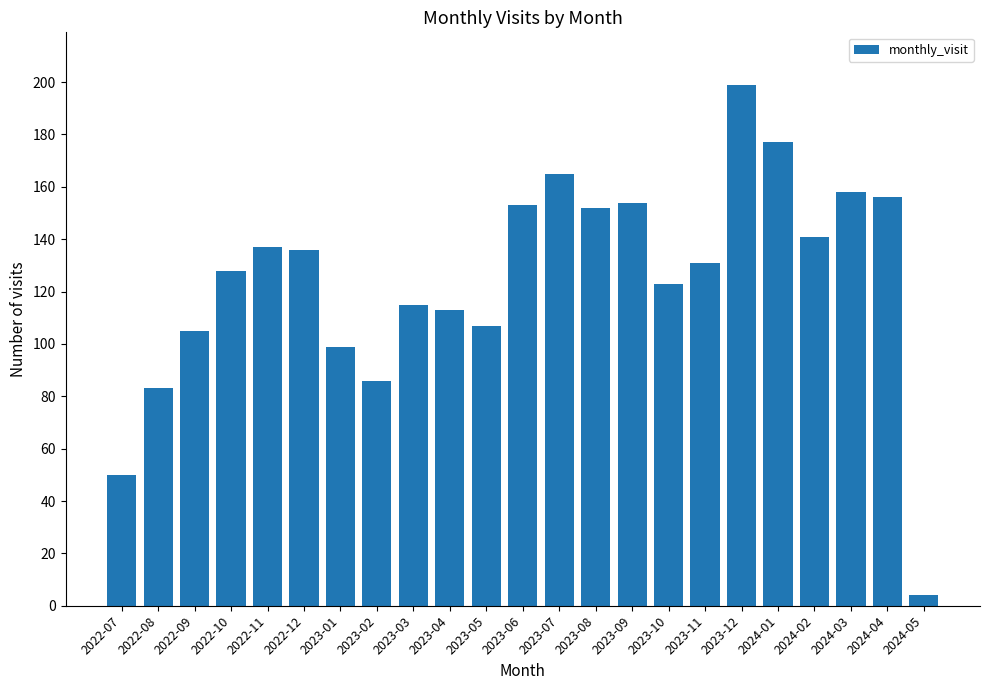

True or false: the data shows 141 at 2024-02.

True